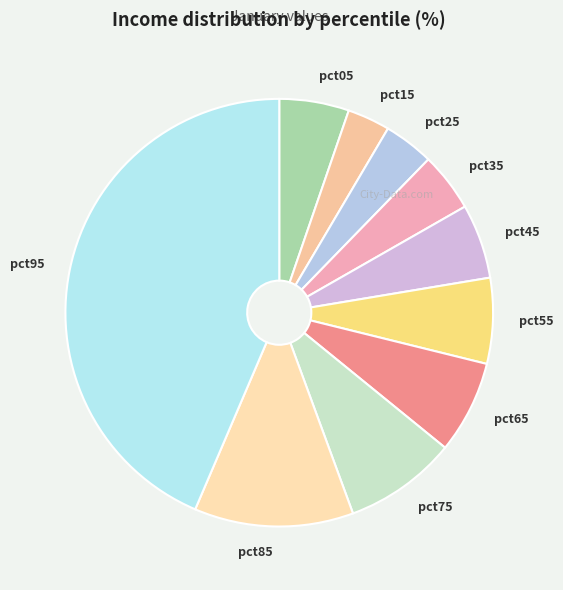

Is it true that pct25 is 4% of the pie?

True